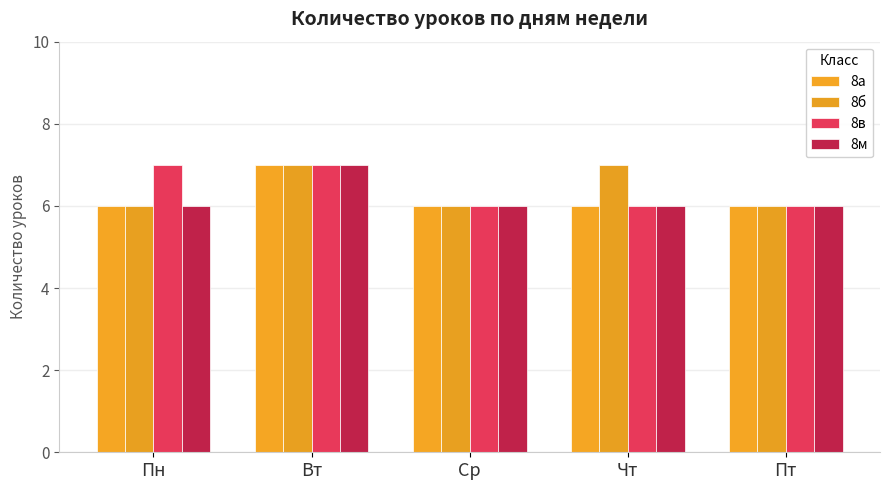

What is the sum of all 8в values?

32